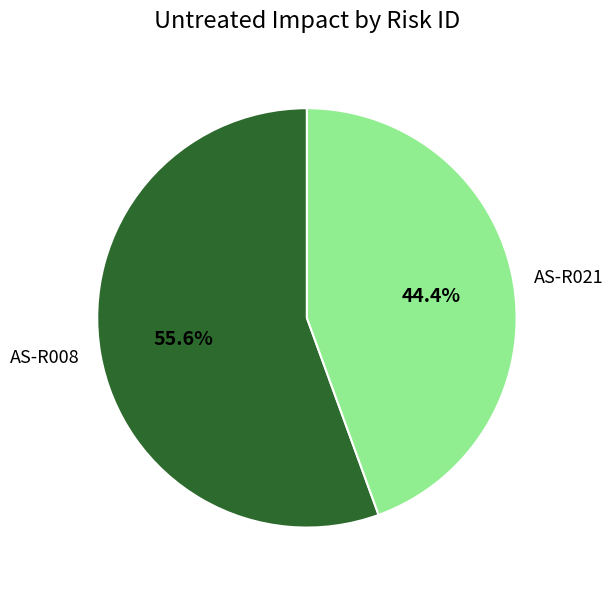

Between AS-R021 and AS-R008, which is larger?

AS-R008